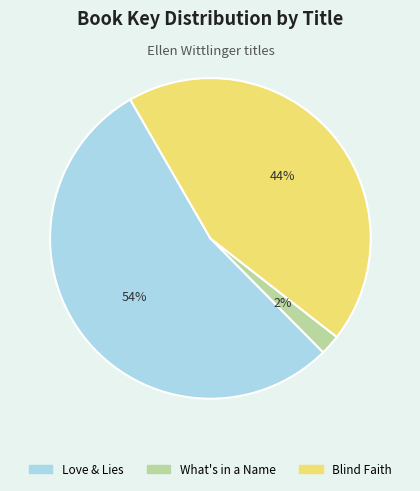

The What's in a Name slice represents 15% of the pie. True or false?

False